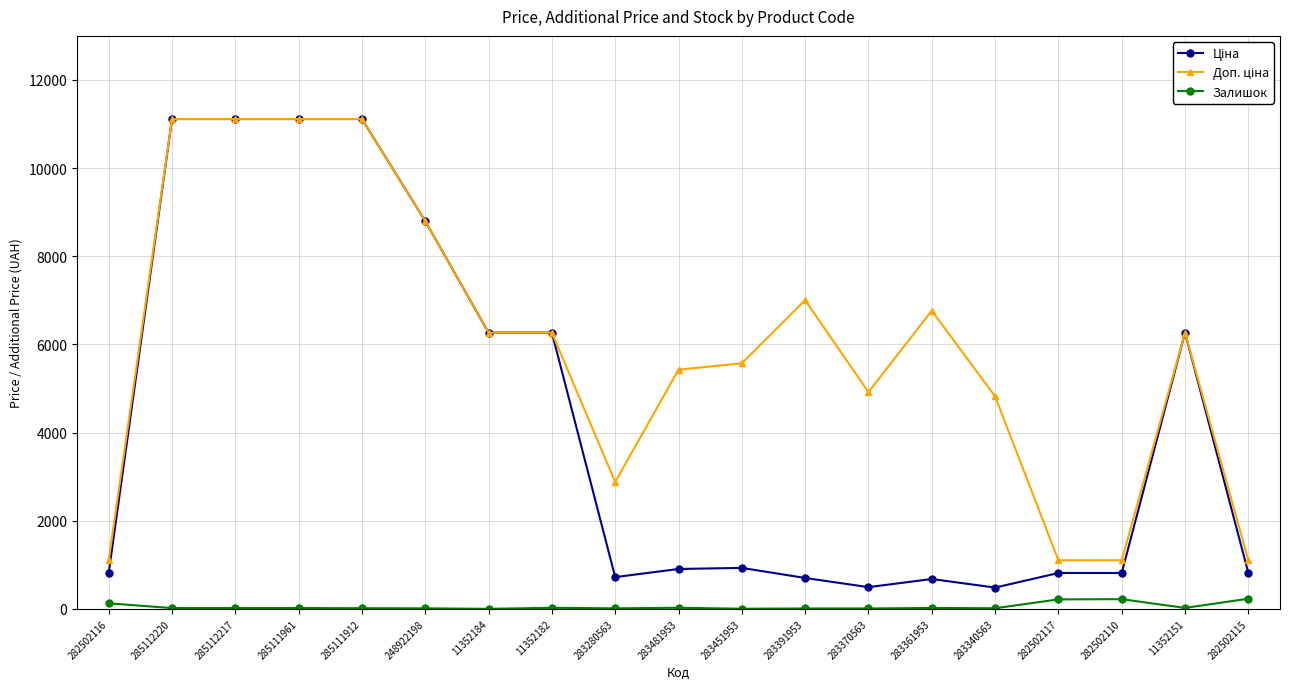

At how many categories does at least one series exceed 4145?

14